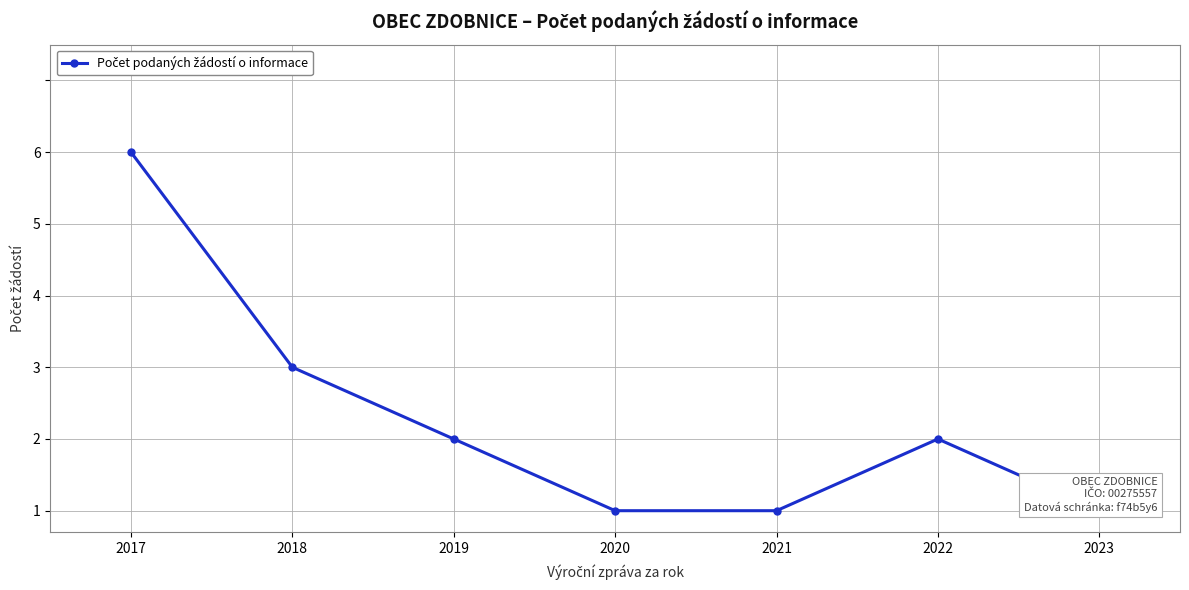

What is the difference between the second highest and second lowest values?

2